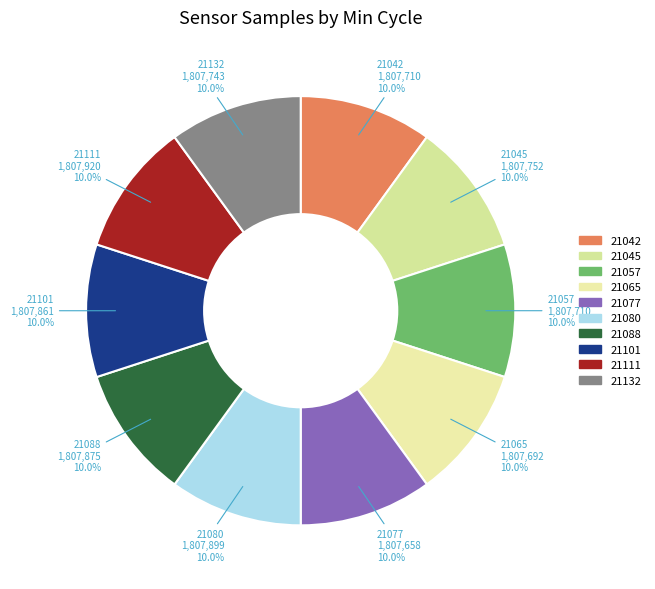

To the nearest percent, what is the average slice percentage?

10%